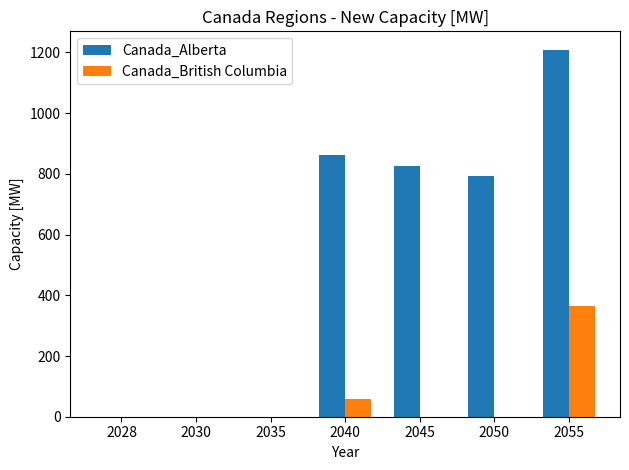

Reading left to right, transcribe all the data shown in this chart.

Canada_Alberta: 2028=0.0	2030=0.0	2035=0.0	2040=862.7	2045=827.4	2050=791.9	2055=1209.2
Canada_British Columbia: 2028=0.0	2030=0.0	2035=0.0	2040=59.0	2045=0.0	2050=0.0	2055=364.0